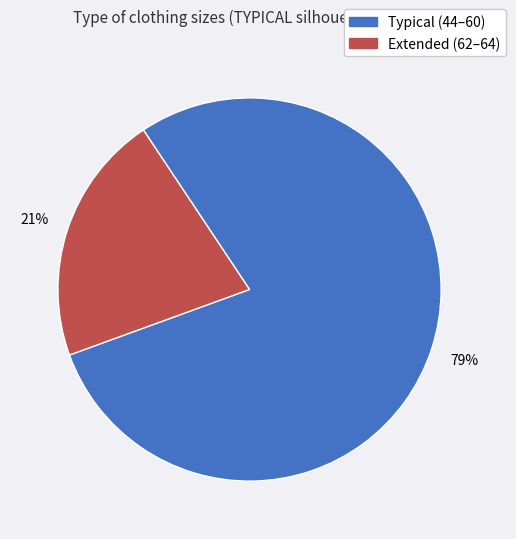

Is there any slice that represents more than half of the pie?

Yes